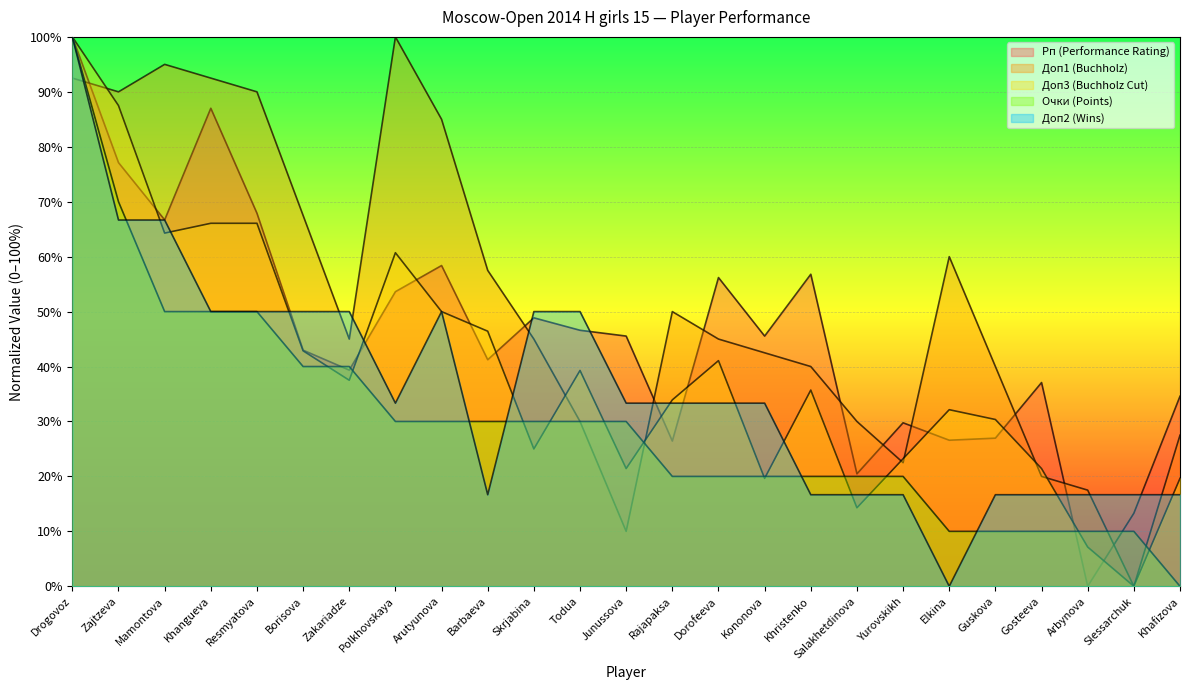

How many data points in Доп3 are less than 35?

12